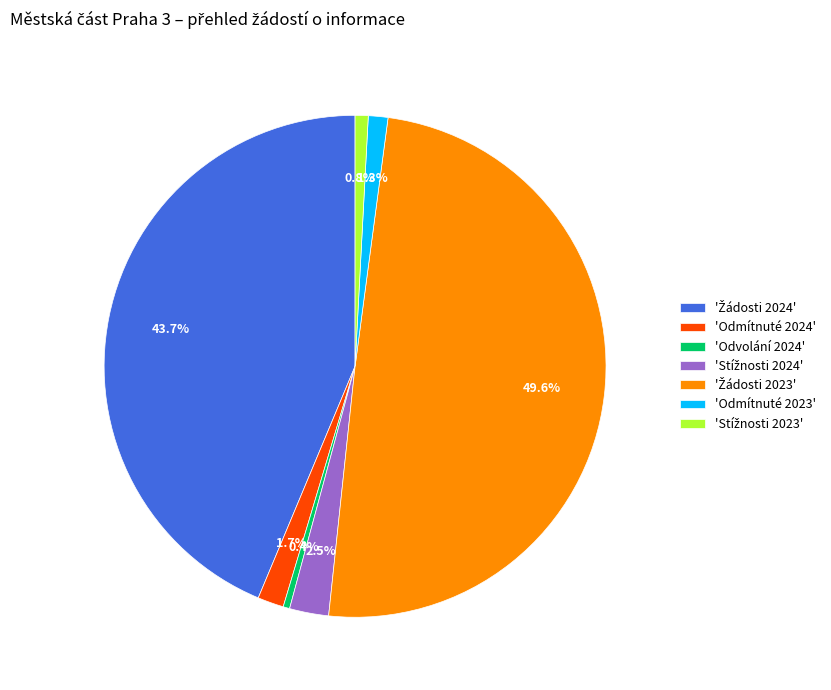

To the nearest percent, what is the difference between the largest and smallest slice percentages?

49%